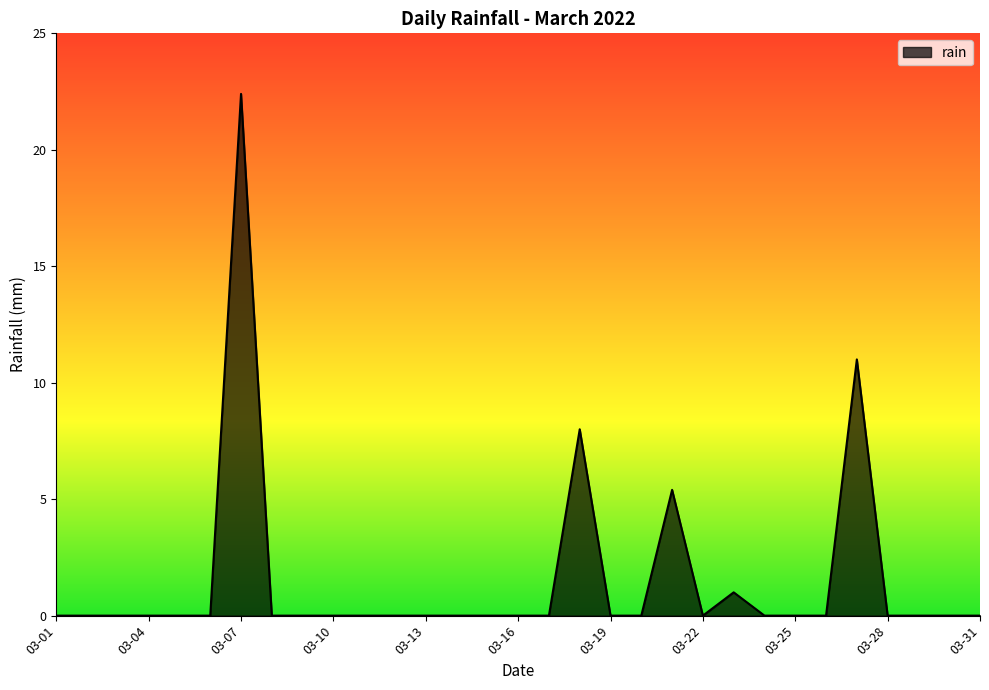

What is the average value?

1.5